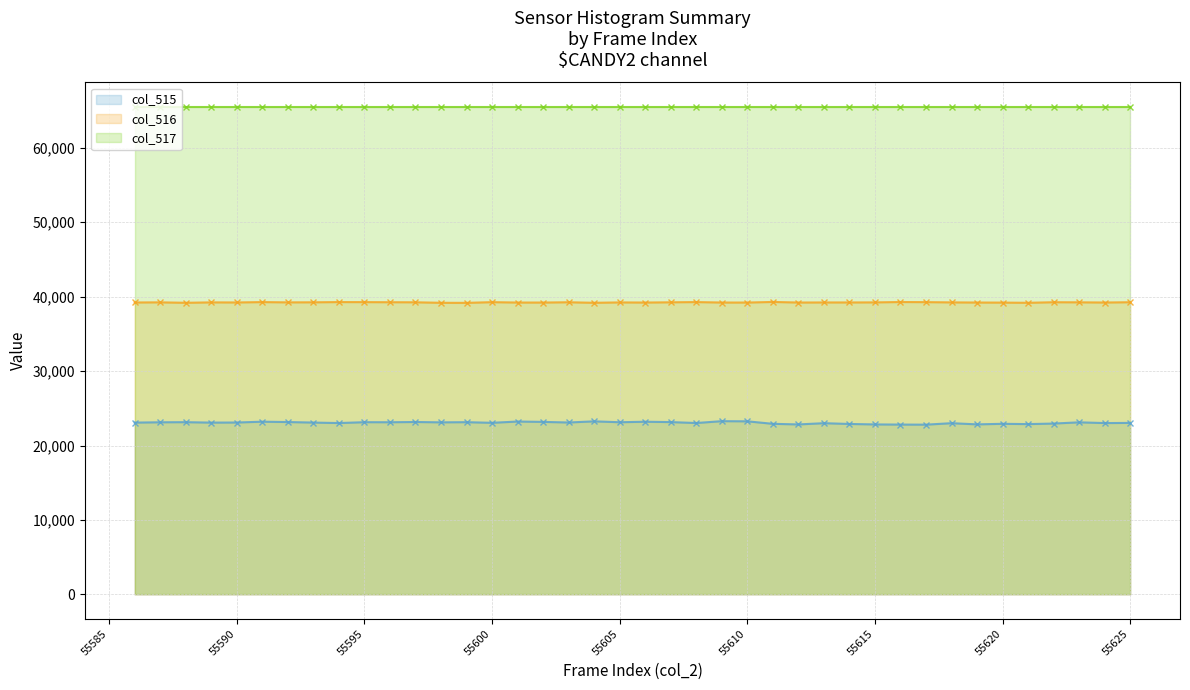

What is the sum of all col_516 values?

1569498